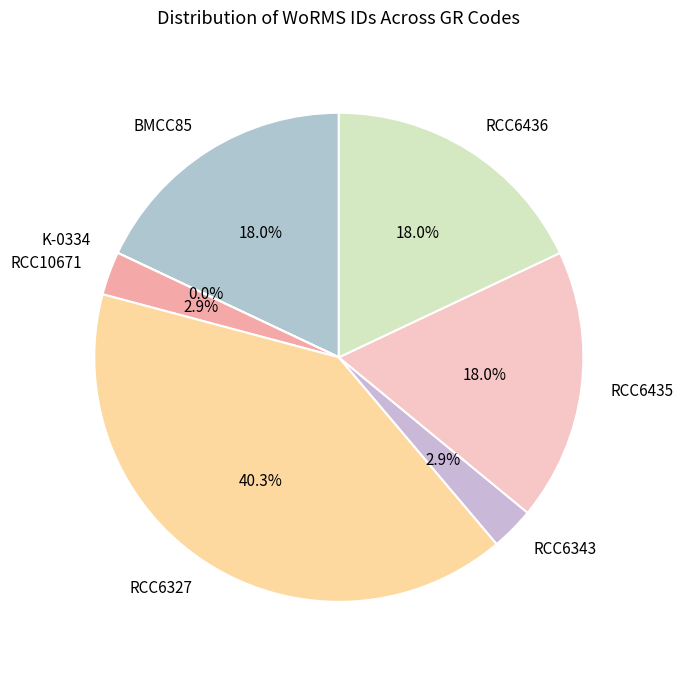

To the nearest percent, what portion does BMCC85 represent?

18%